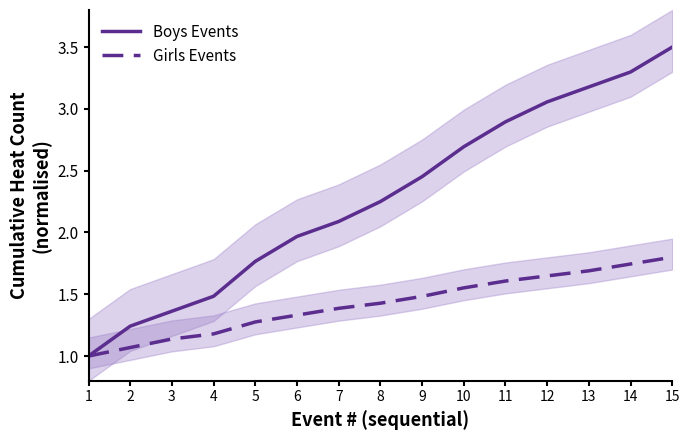

What is the value of the Boys Events point at the 12th from the left?

3.1